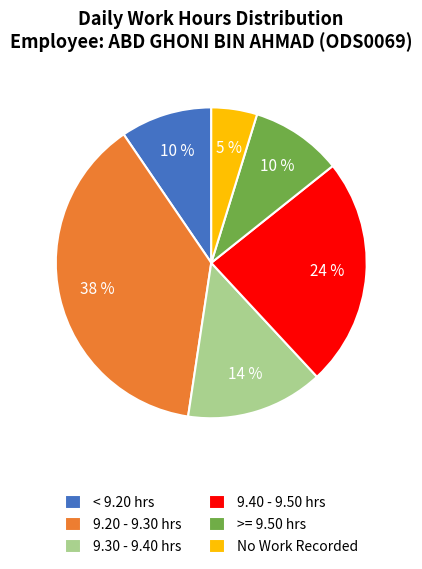

What percentage is the 9.40 - 9.50 hrs slice, to the nearest percent?

24%